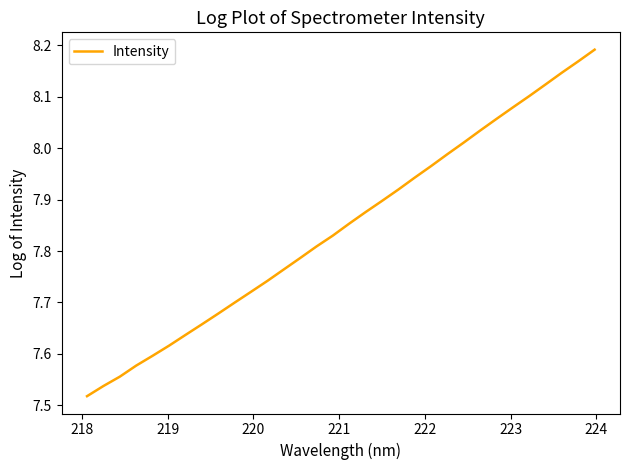

What is the difference between the maximum and minimum values?

0.7